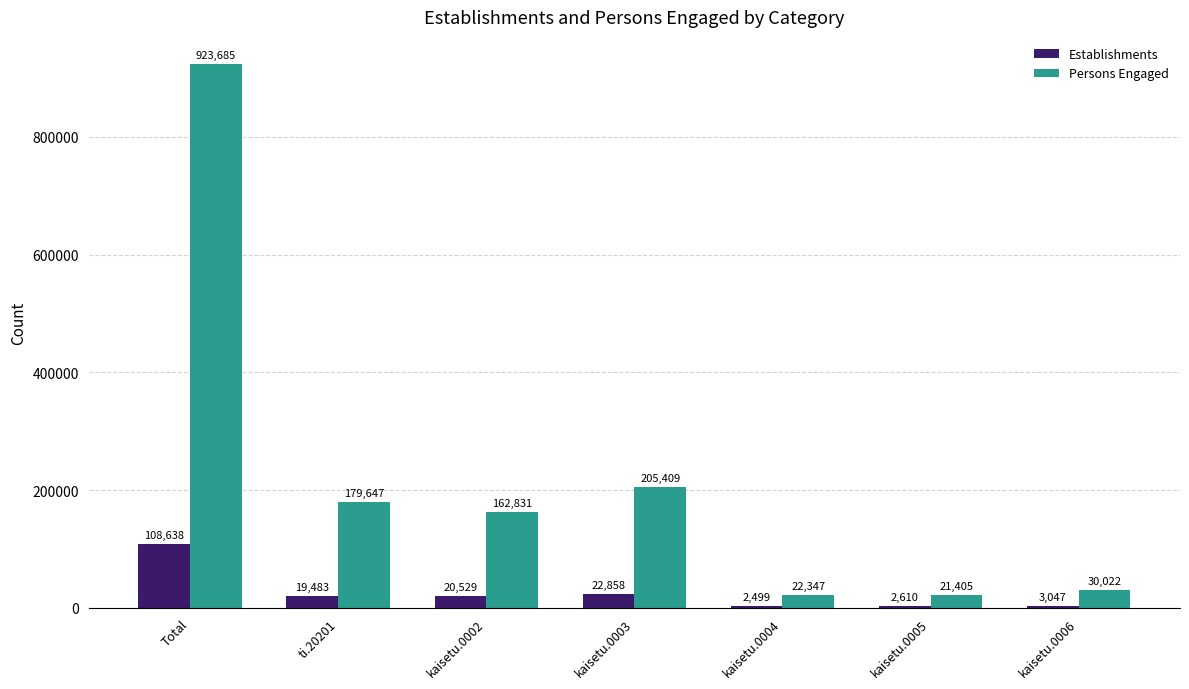

Which series has the largest total across all categories?

Persons Engaged